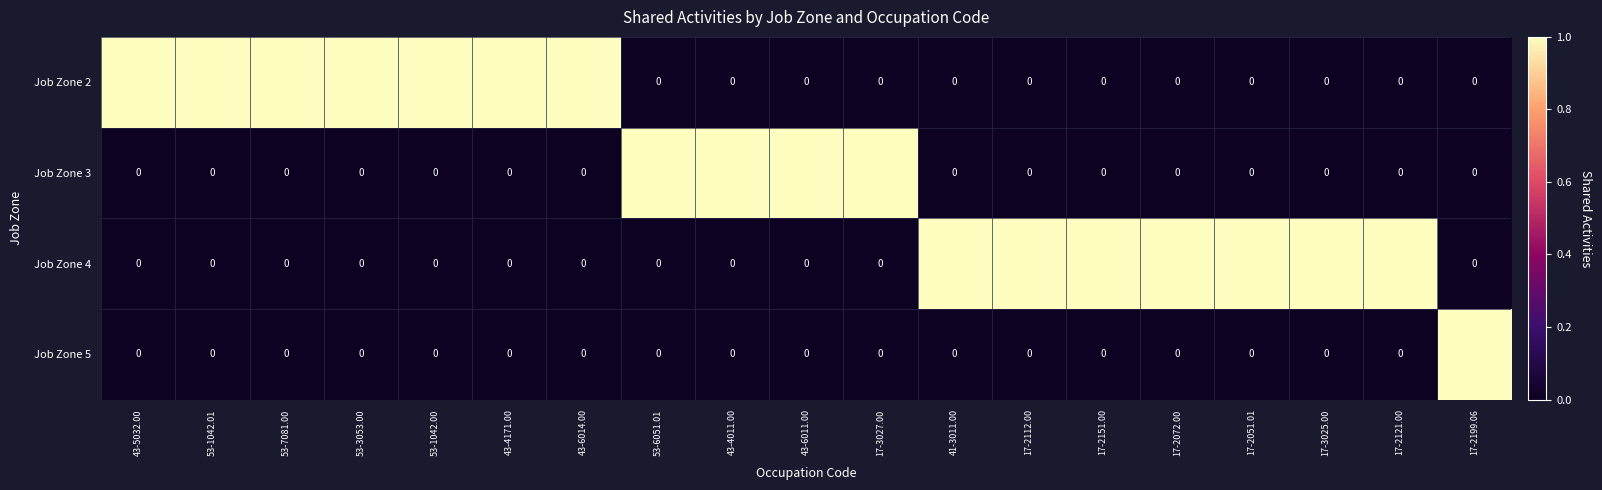

Count the Job Zone 2 values in the range 0 to 1.

19